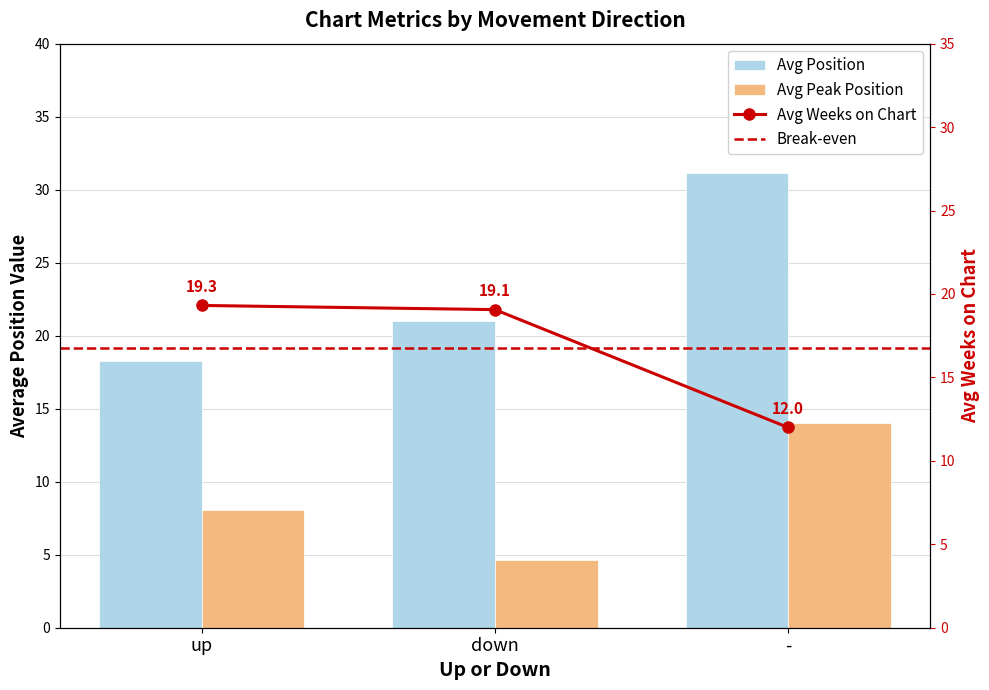

What is the sum of the Avg Peak Position values at up and down?

12.7